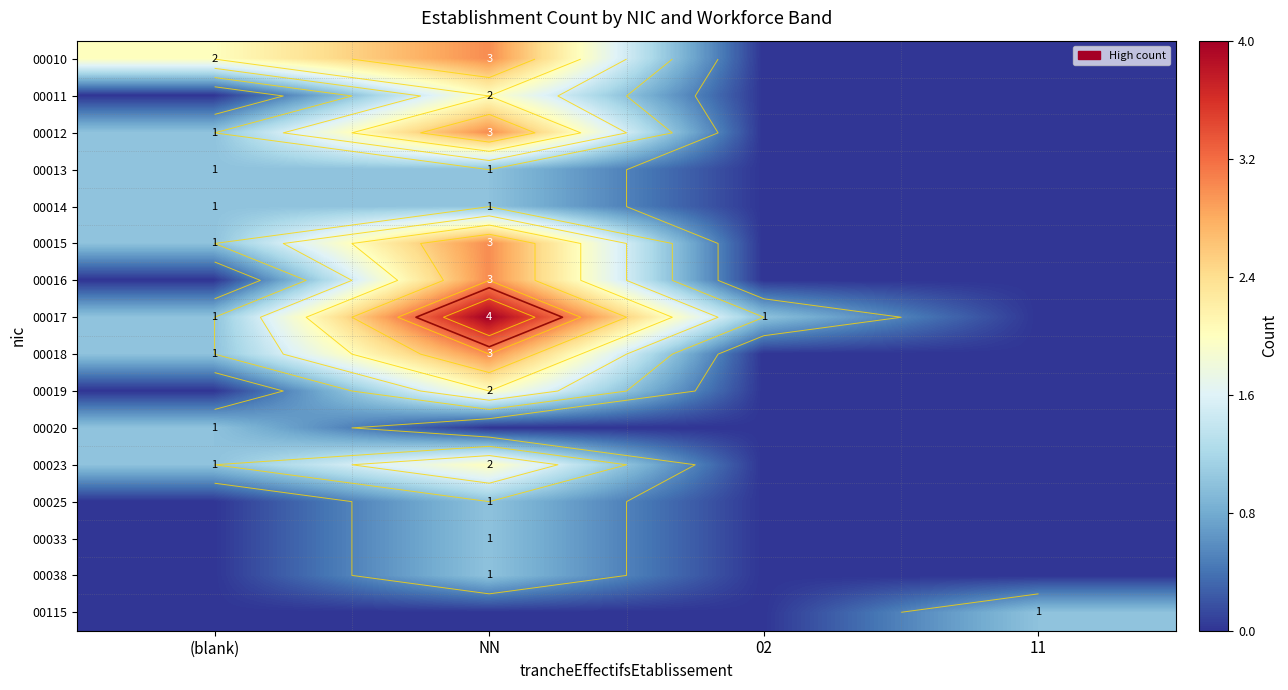

How many data points in 00011 are above 0?

1